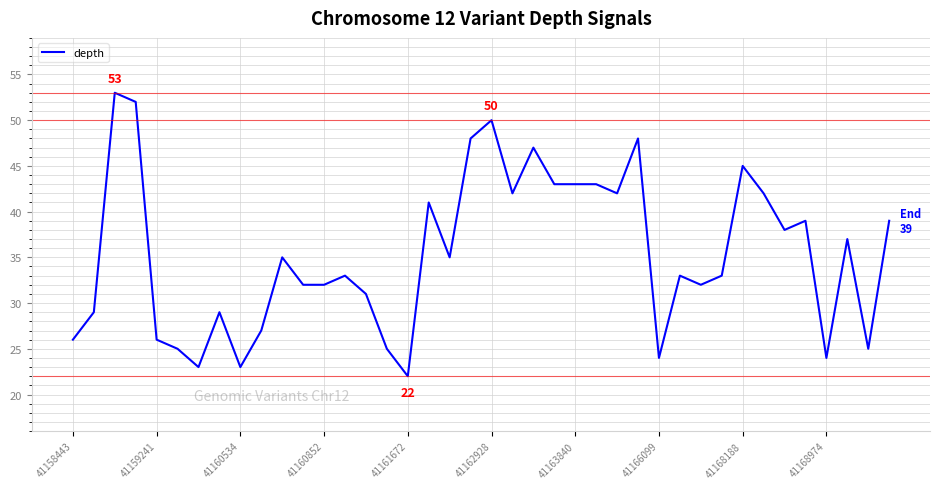

What is the difference between the maximum and minimum values?

31